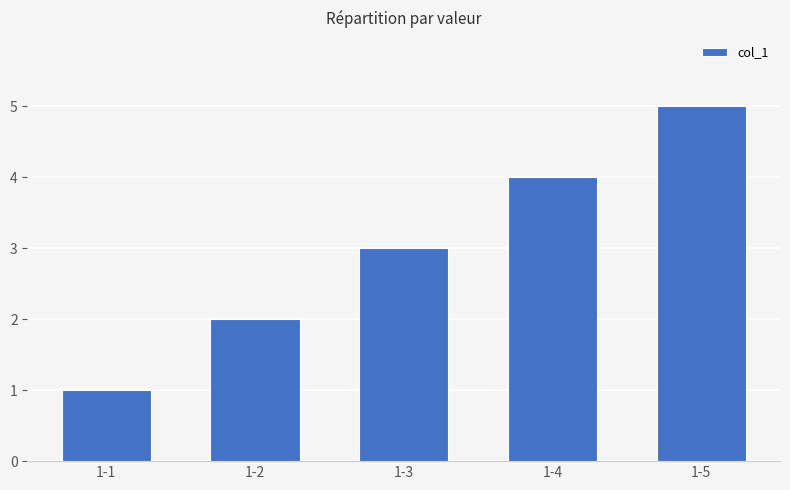

The chart shows a value of 4 at 1-4. True or false?

True